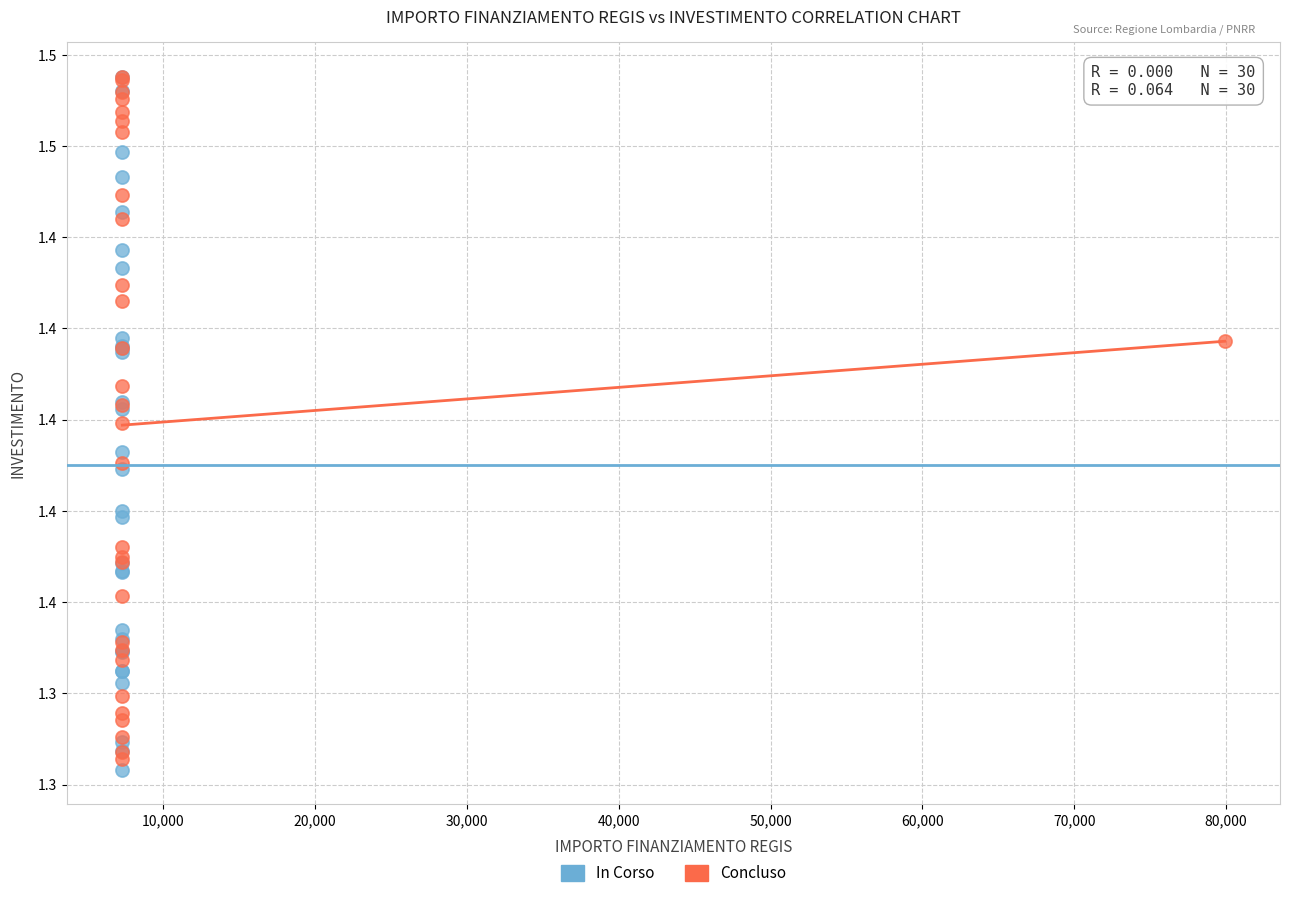

What are all the series names shown in the legend?

In Corso, Concluso